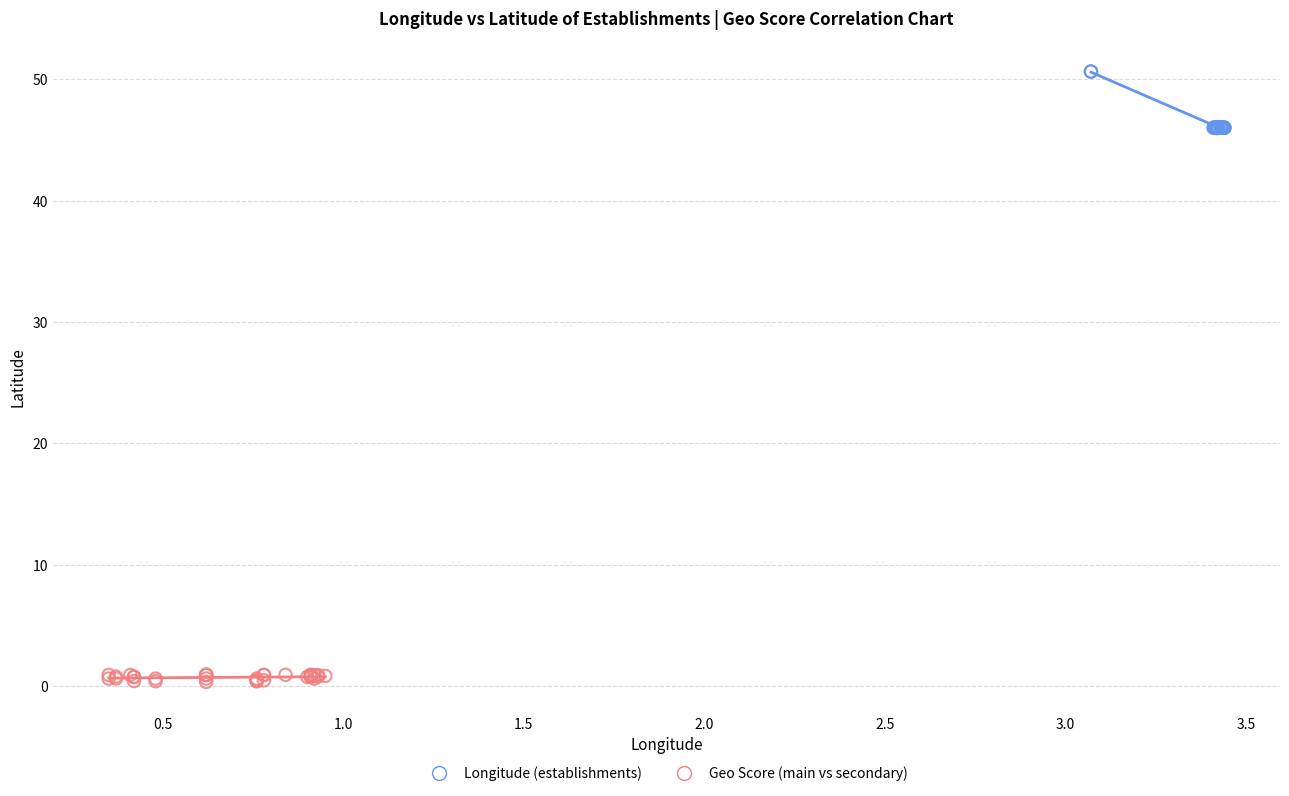

Which series has the largest Y range (max minus min)?

Longitude (establishments)